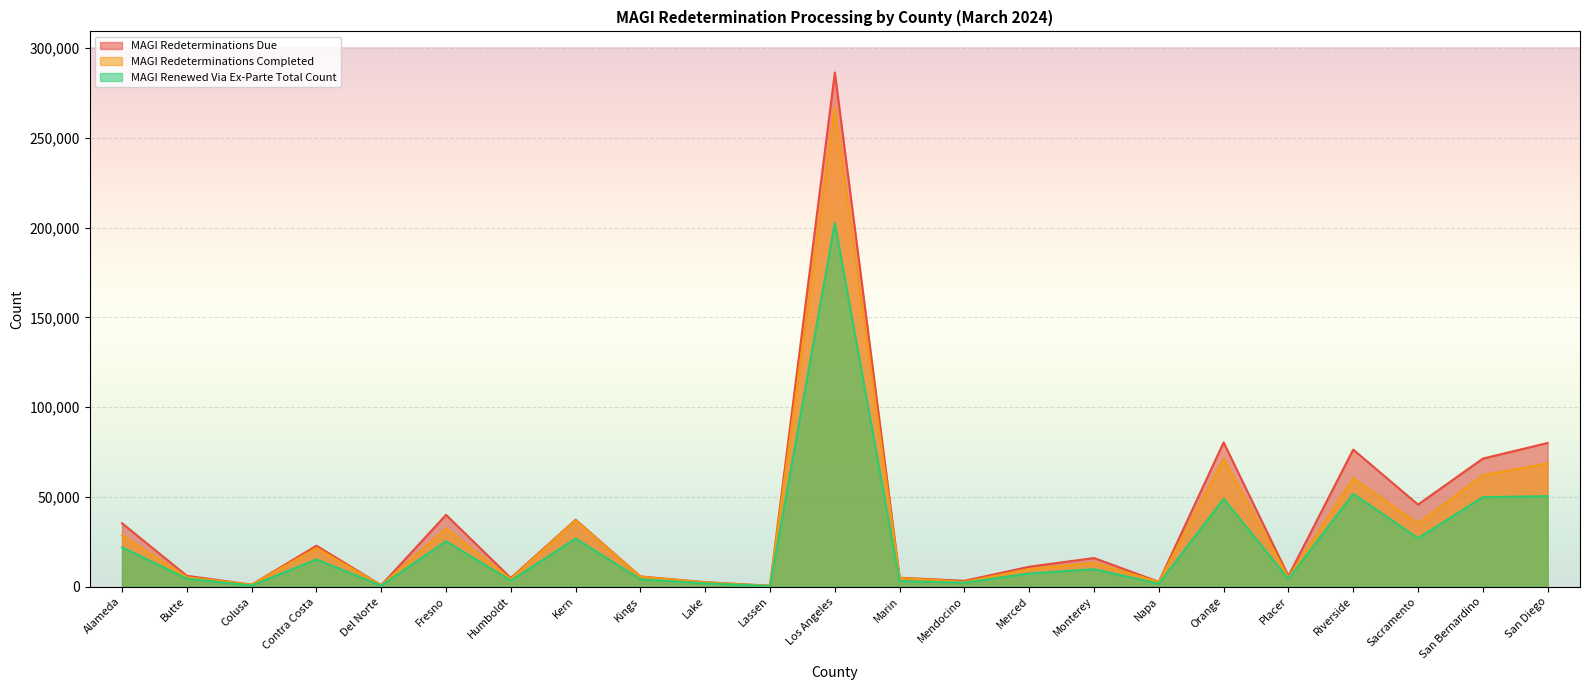

What is the label of the 17th point from the left?

Napa